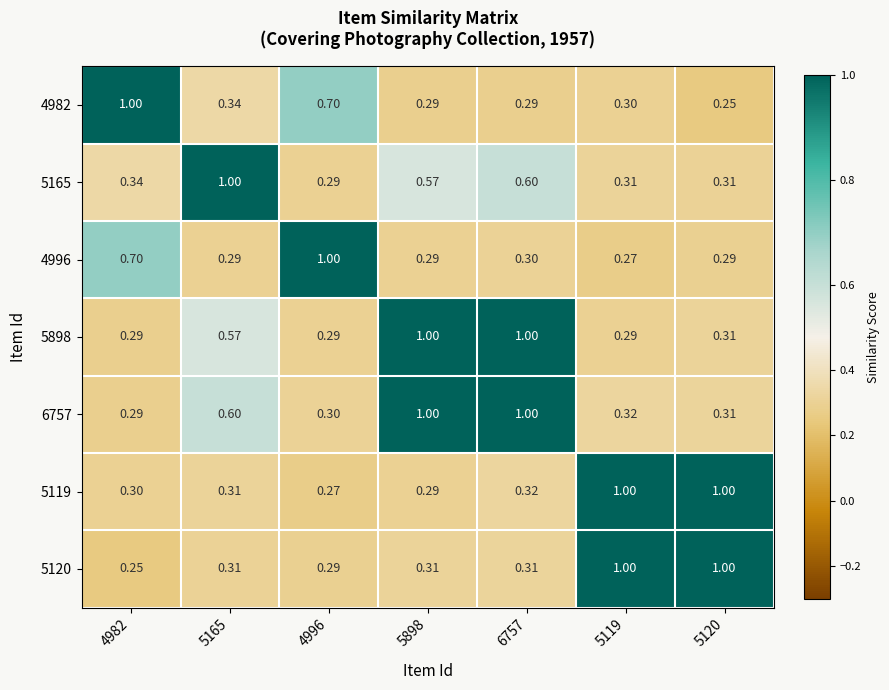

Is the value of 5165 at 5898 greater than the value of 5898 at 5120?

Yes